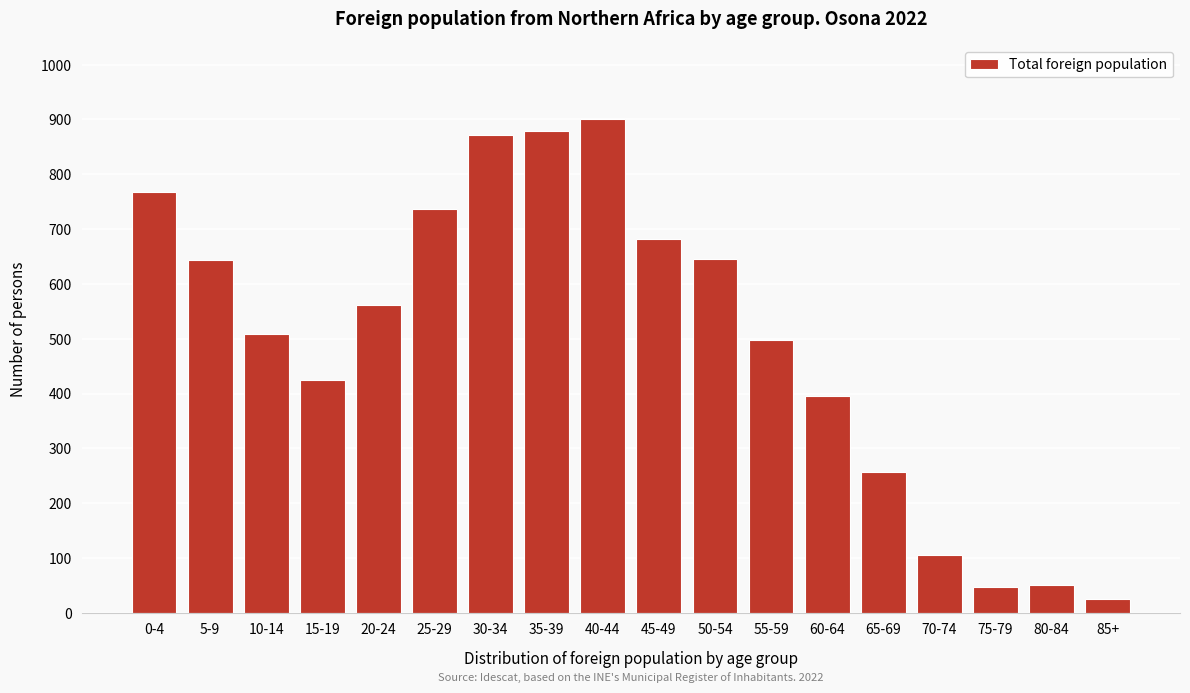

What is the maximum value shown in the chart?

900